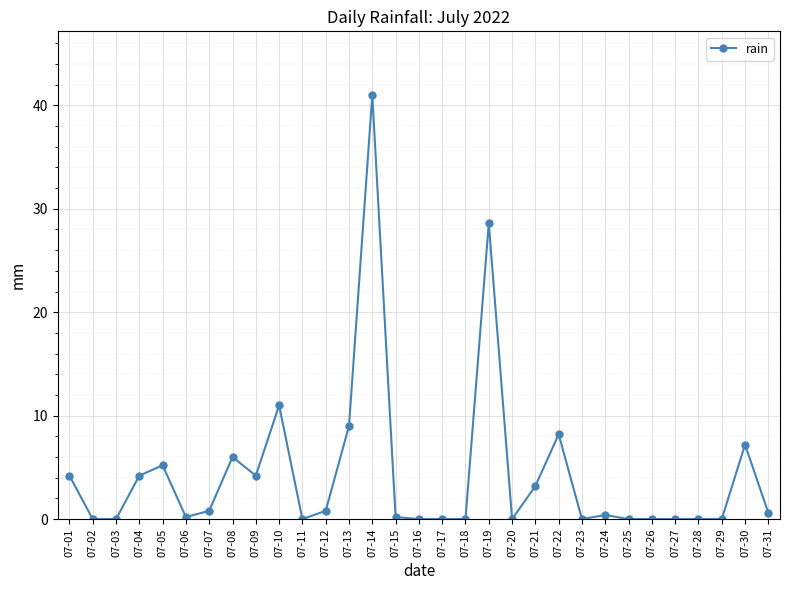

True or false: there are more than 0 points higher than both neighbors.

True